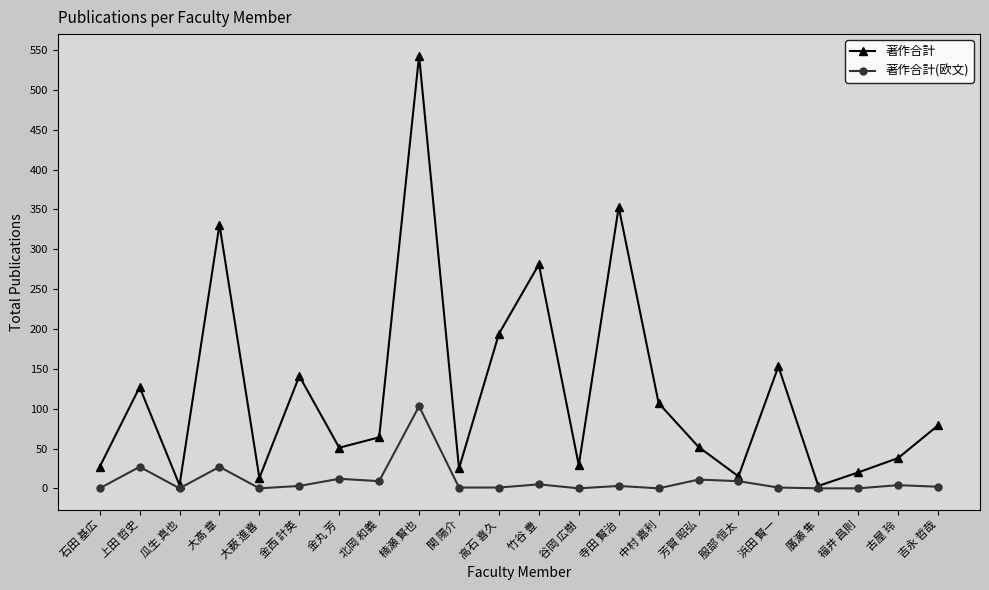

What is the difference between the maximum and second lowest values in the 著作合計 series?

539